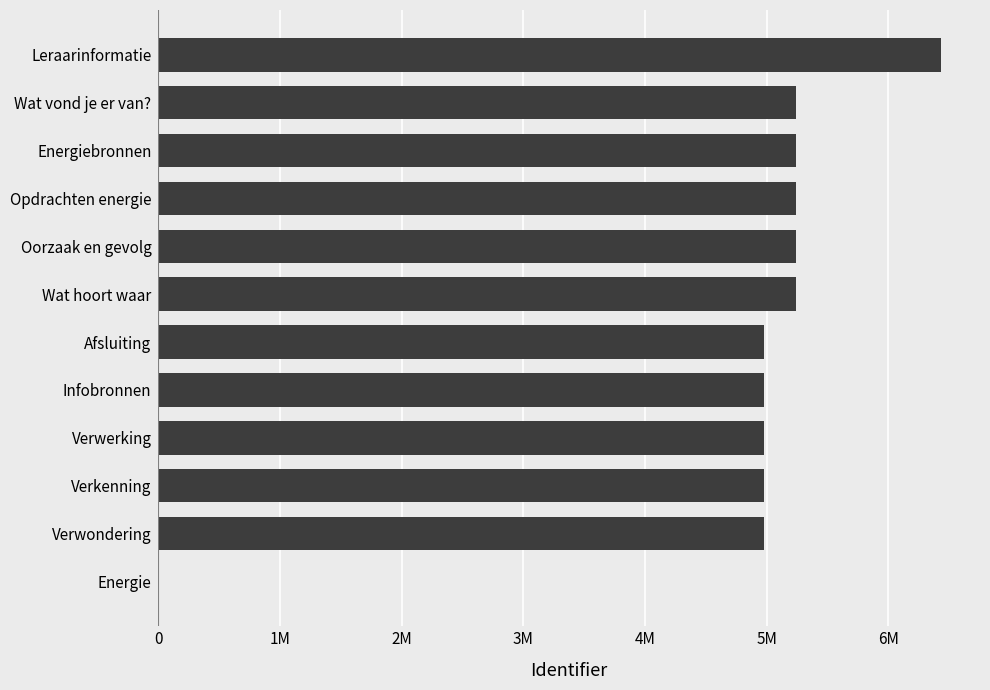

Are the bars grouped side by side (vs. stacked)?

No